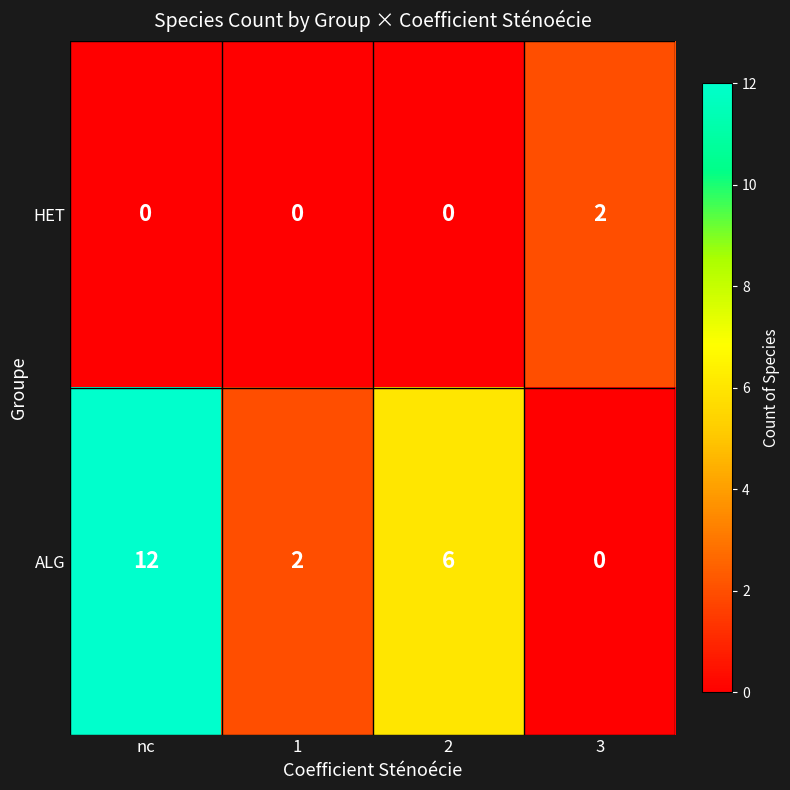

How many ALG values are between 2 and 12?

3